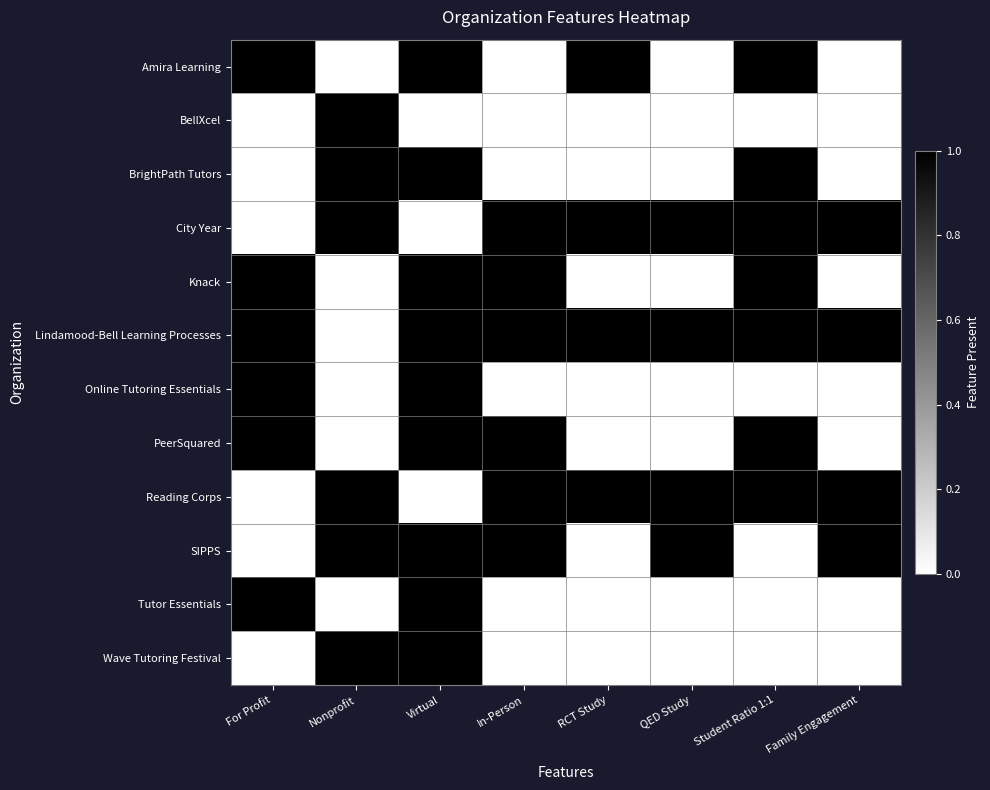

True or false: Amira Learning has a value of 1 at QED Study.

False